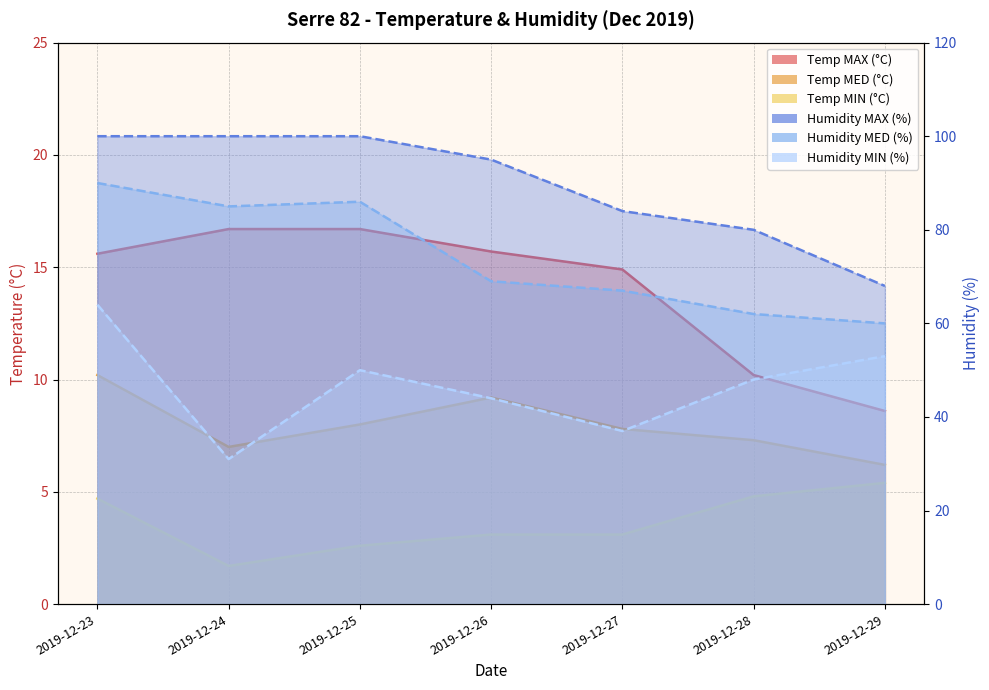

Is the value of Humidity MED (%) at 2019-12-23 greater than the value of Temp MIN (°C) at 2019-12-26?

Yes